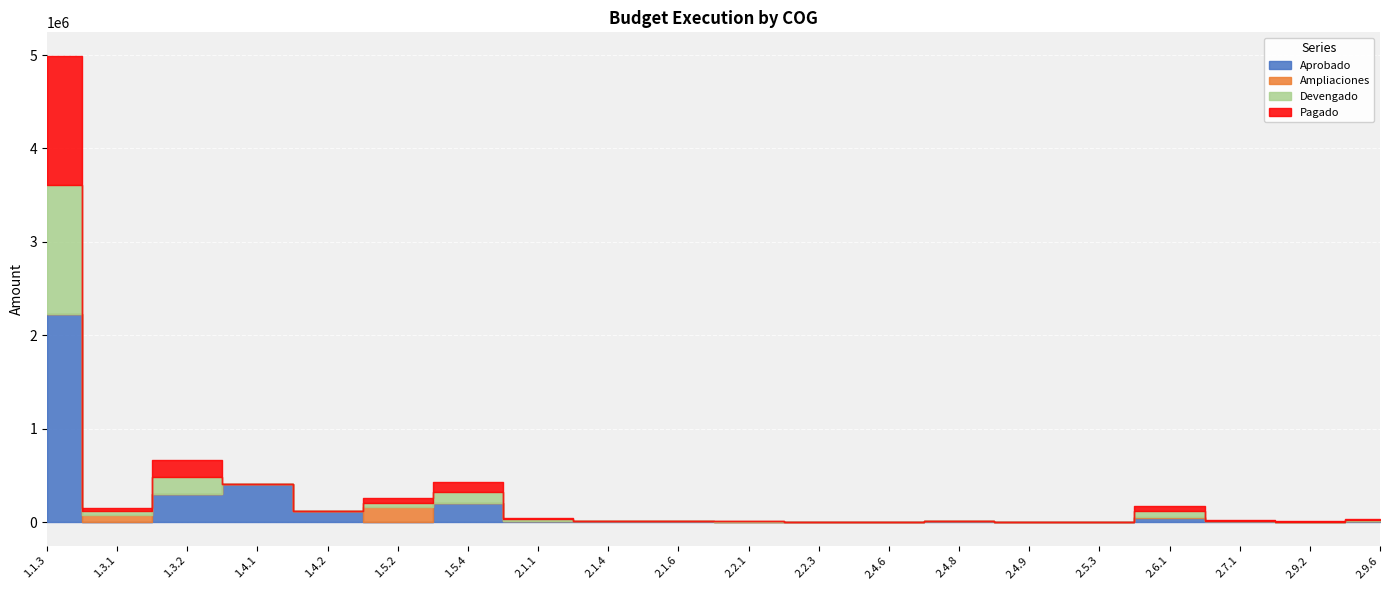

Between which two adjacent categories do Ampliaciones and Aprobado first intersect?

1.1.3 and 1.3.1